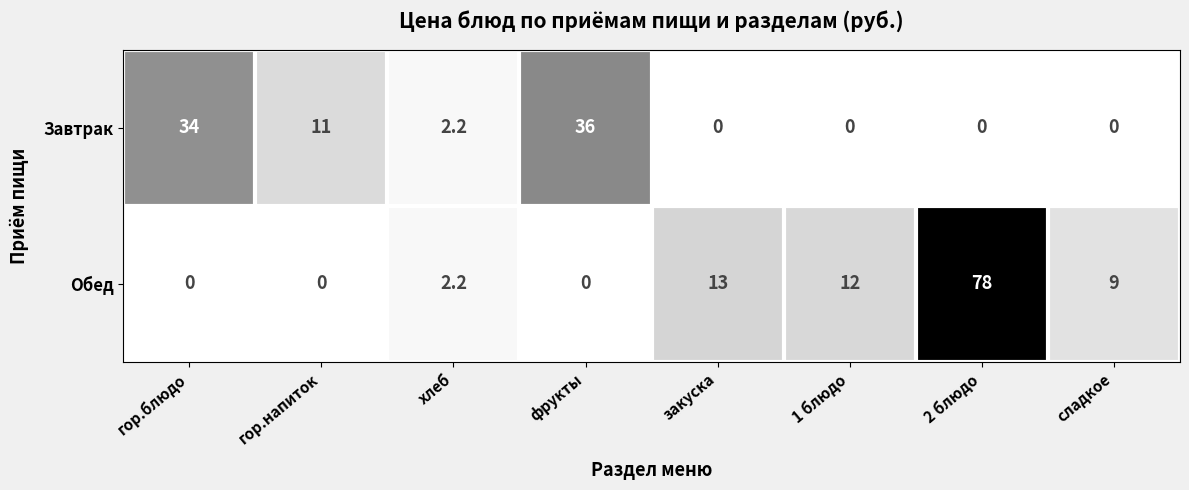

What is the sum of the Обед values at сладкое and фрукты?

9.0